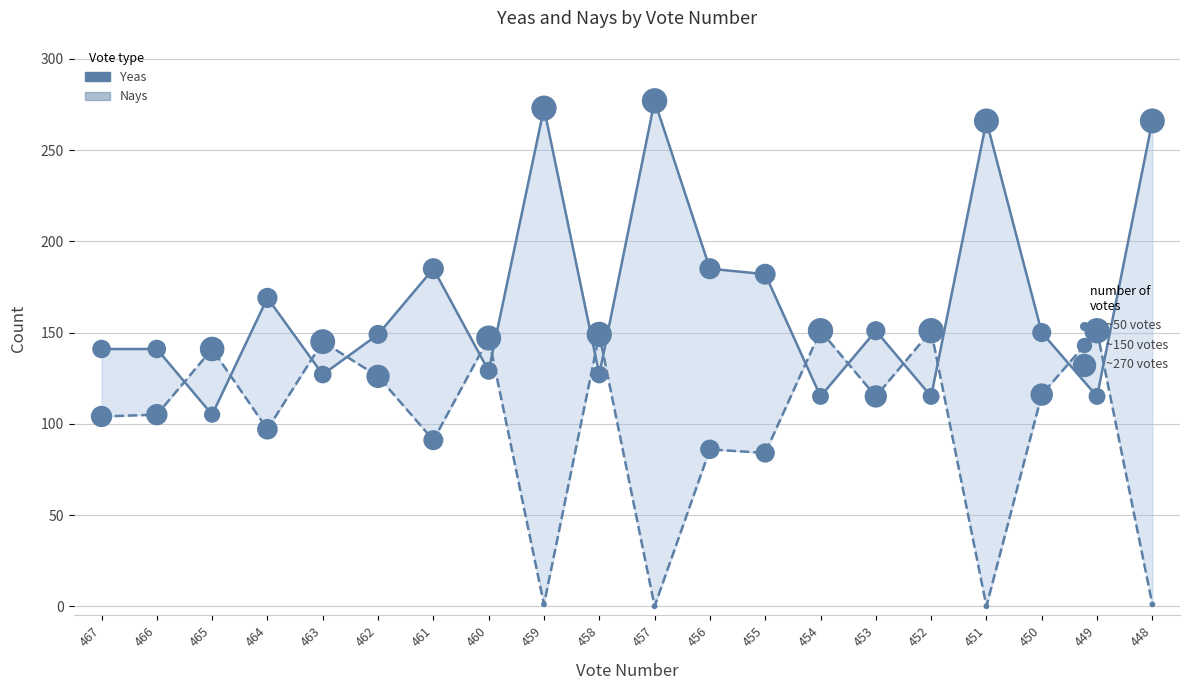

What is the total value across all series at 460?

276